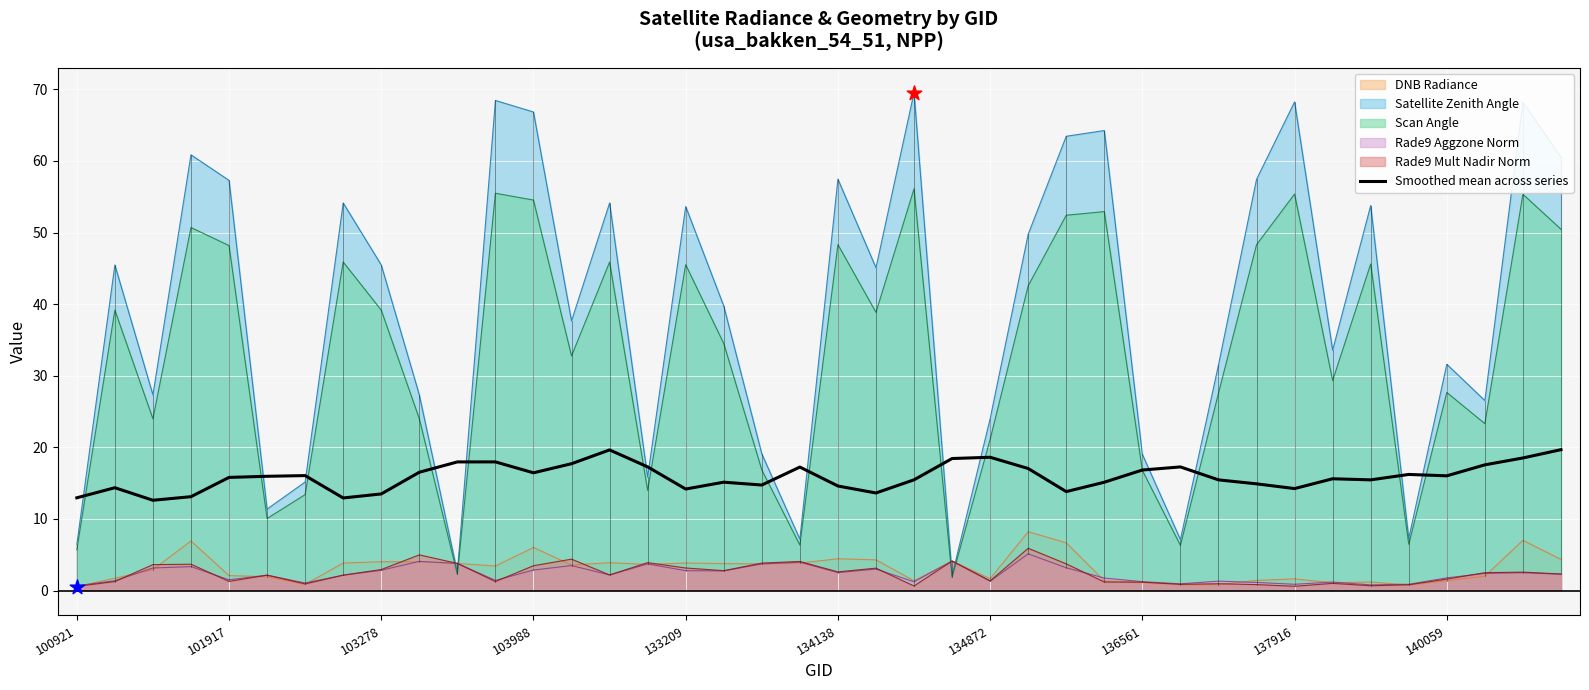

Which series has the widest spread of values?

Satellite Zenith Angle